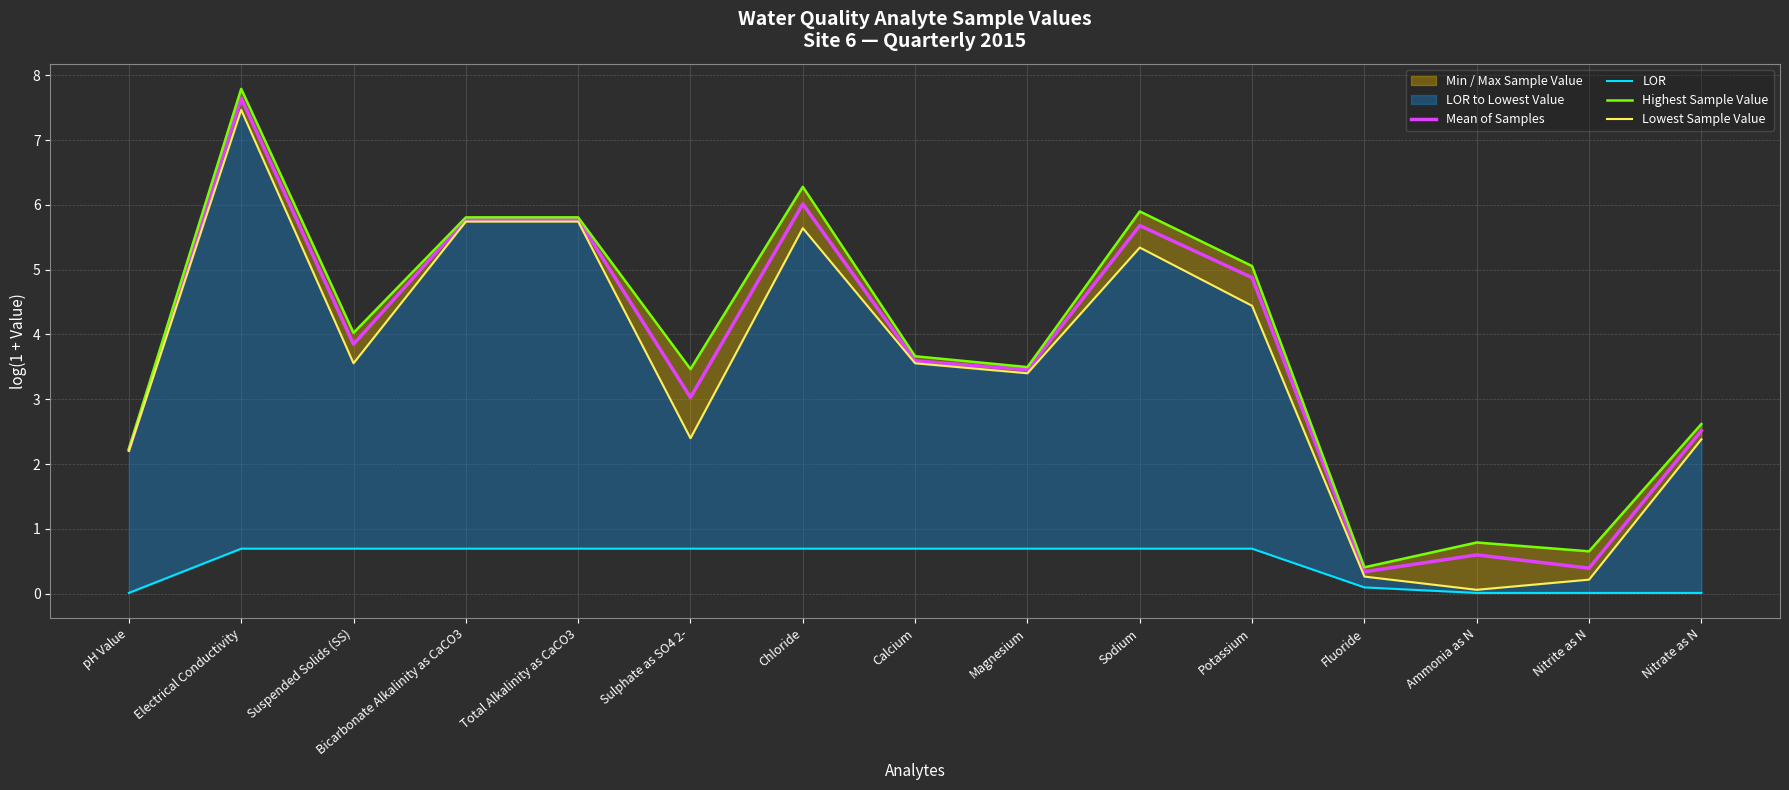

Which category has the lowest value in the Highest Sample Value series?

Fluoride